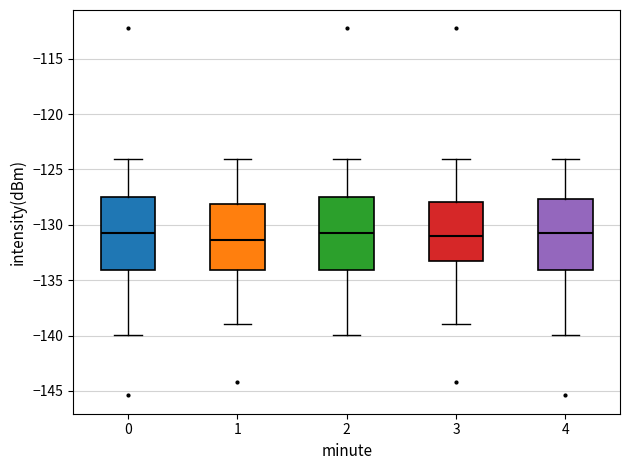

Reading left to right, transcribe this box plot: for each box, give where its median line is, the range the box spans, and where its two whiskers end, as read against the y-axis. The values are not printed on the chart, so give them approximately, as read against the axis.

0: median -130.5, box -134.0 to -127.5, whiskers -140.0 to -124.0
1: median -131.5, box -134.0 to -128.0, whiskers -139.0 to -124.0
2: median -130.5, box -134.0 to -127.5, whiskers -140.0 to -124.0
3: median -131.0, box -133.0 to -128.0, whiskers -139.0 to -124.0
4: median -130.5, box -134.0 to -127.5, whiskers -140.0 to -124.0